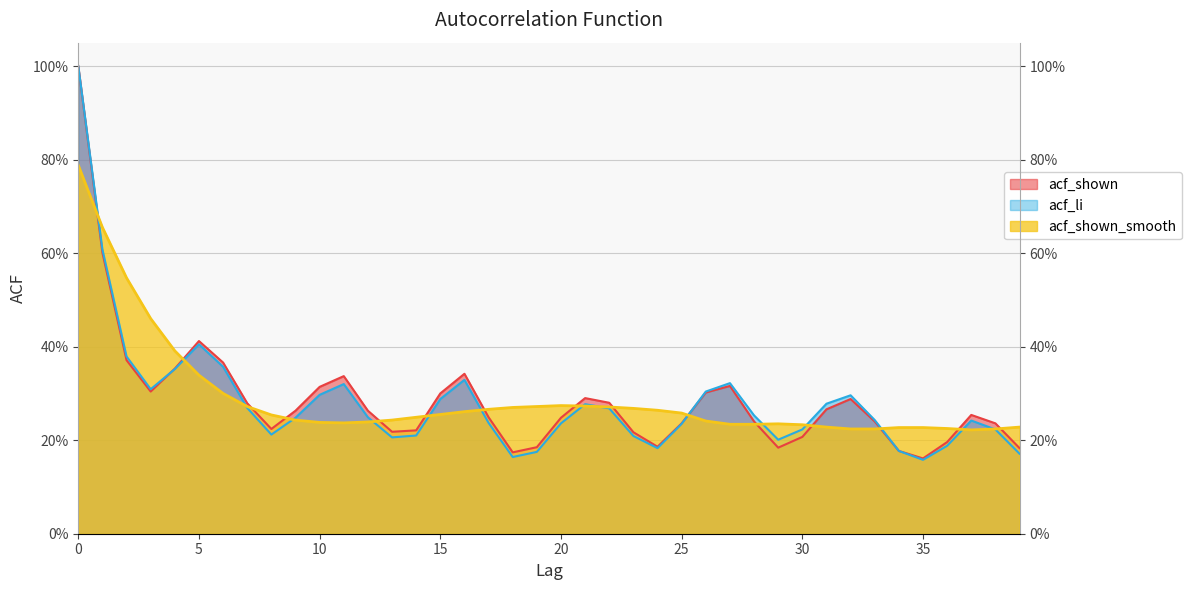

How many interior local peaks does the acf_shown series have?

7